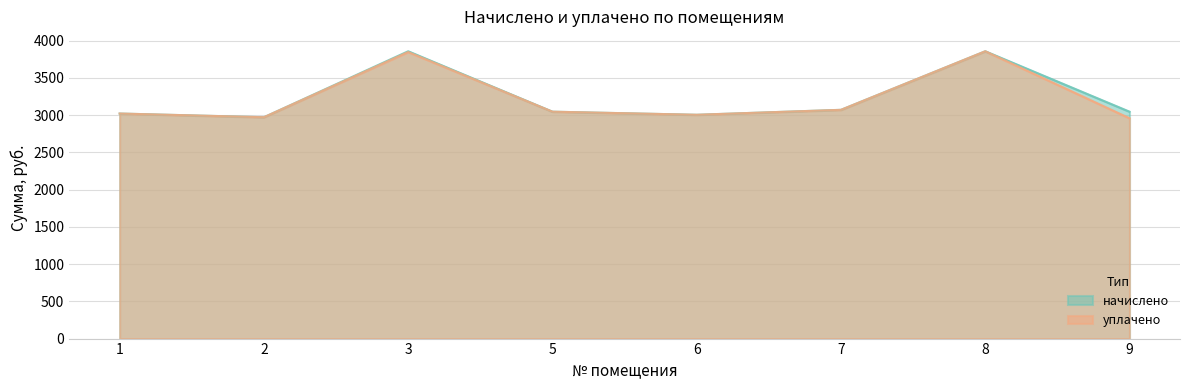

What is the maximum value shown in the chart?

3858.5